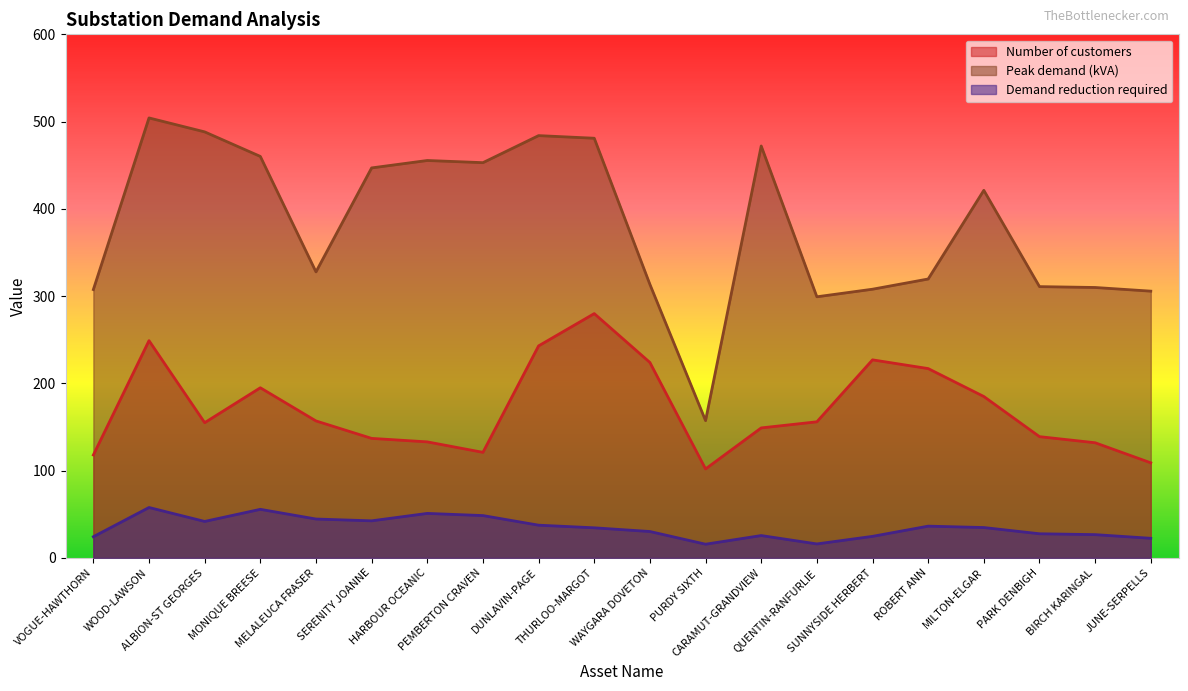

What is the label of the 3rd point from the left?

ALBION-ST GEORGES